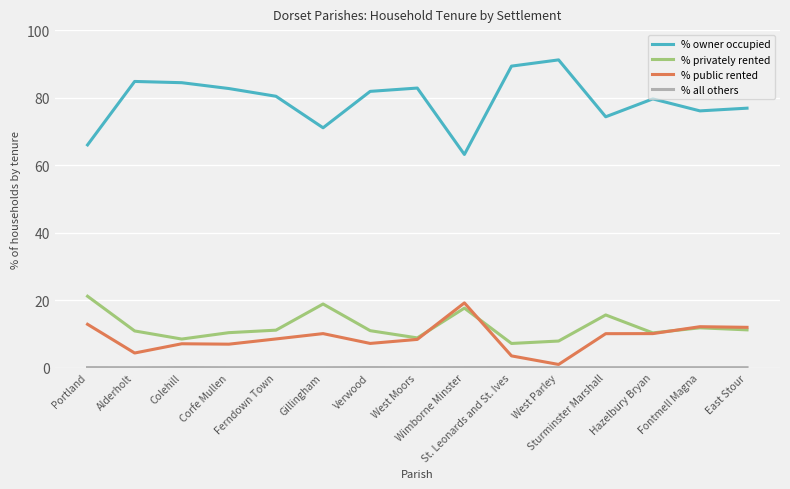

What is the total value across all series at Alderholt?

100.0